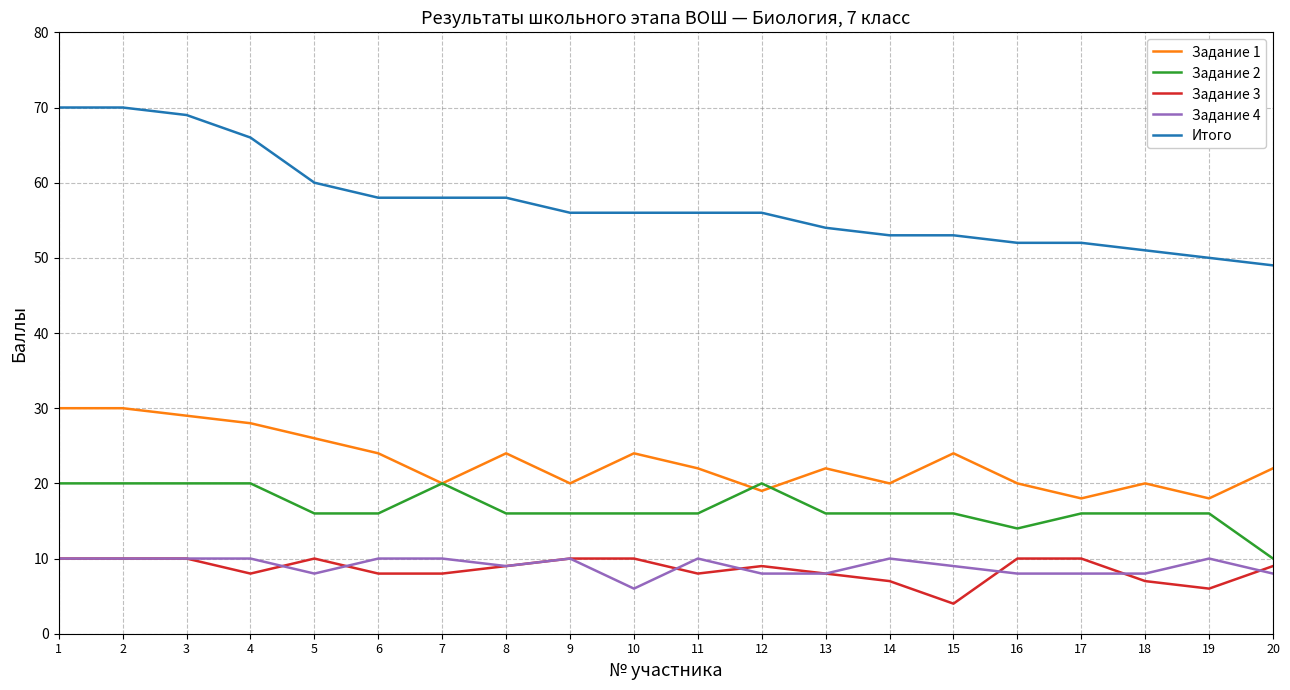

Which series has the largest total across all categories?

Итого